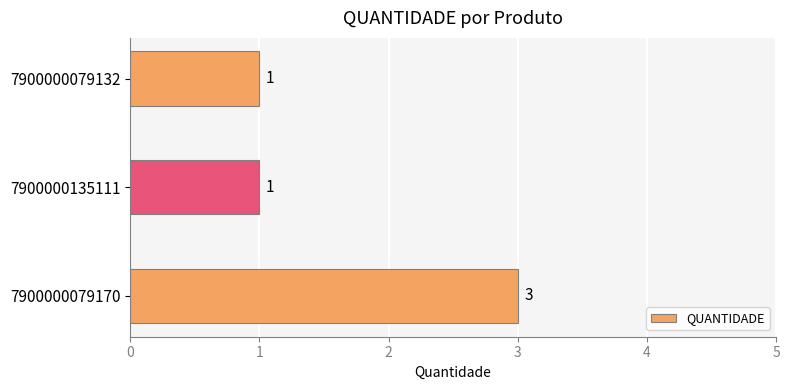

Reading top to bottom, list all the values displayed in this chart.

1	1	3